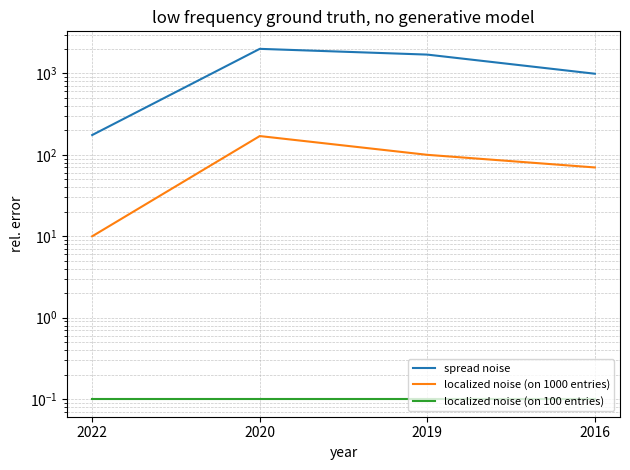

List the series in order of their peak value, highest first.

spread noise, localized noise (on 1000 entries), localized noise (on 100 entries)